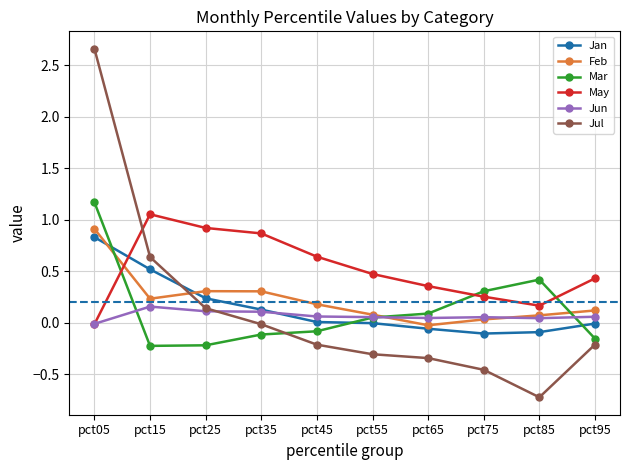

Where is the first local minimum for Feb?

pct15